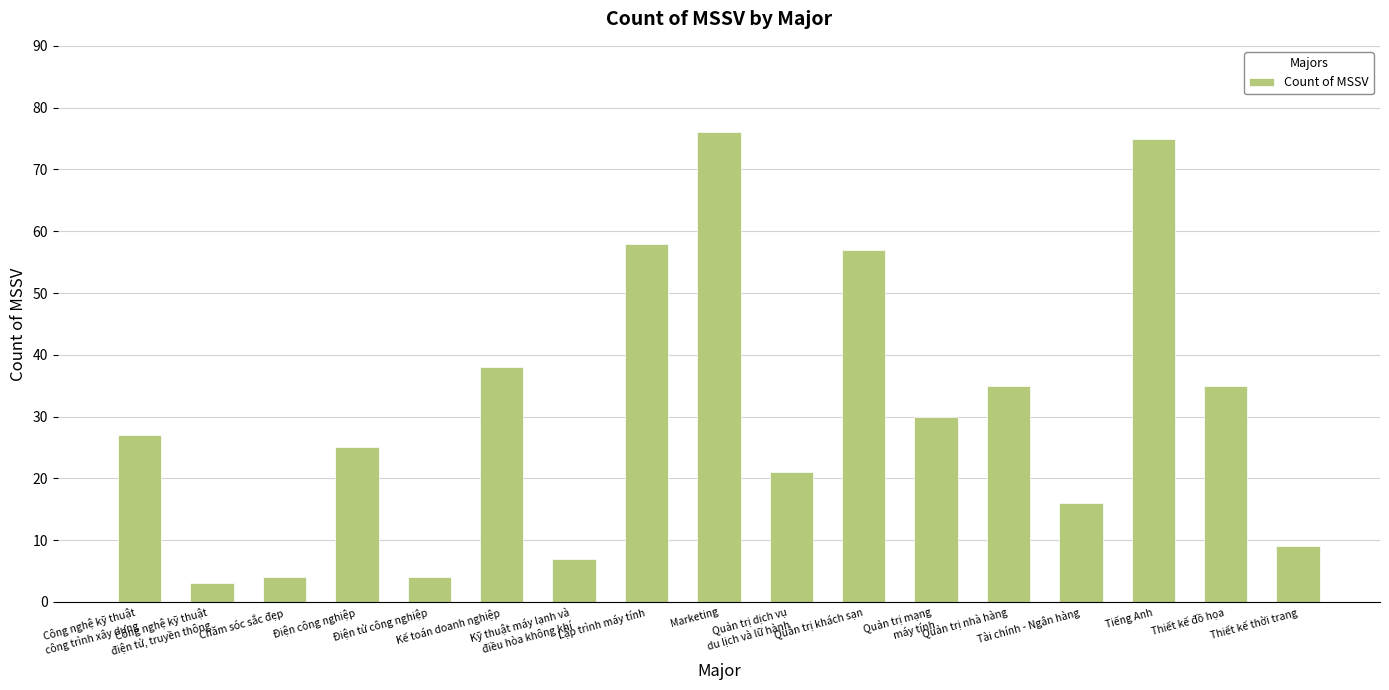

Between Chăm sóc sắc đẹp and Quản trị mạng
máy tính, which is larger?

Quản trị mạng
máy tính